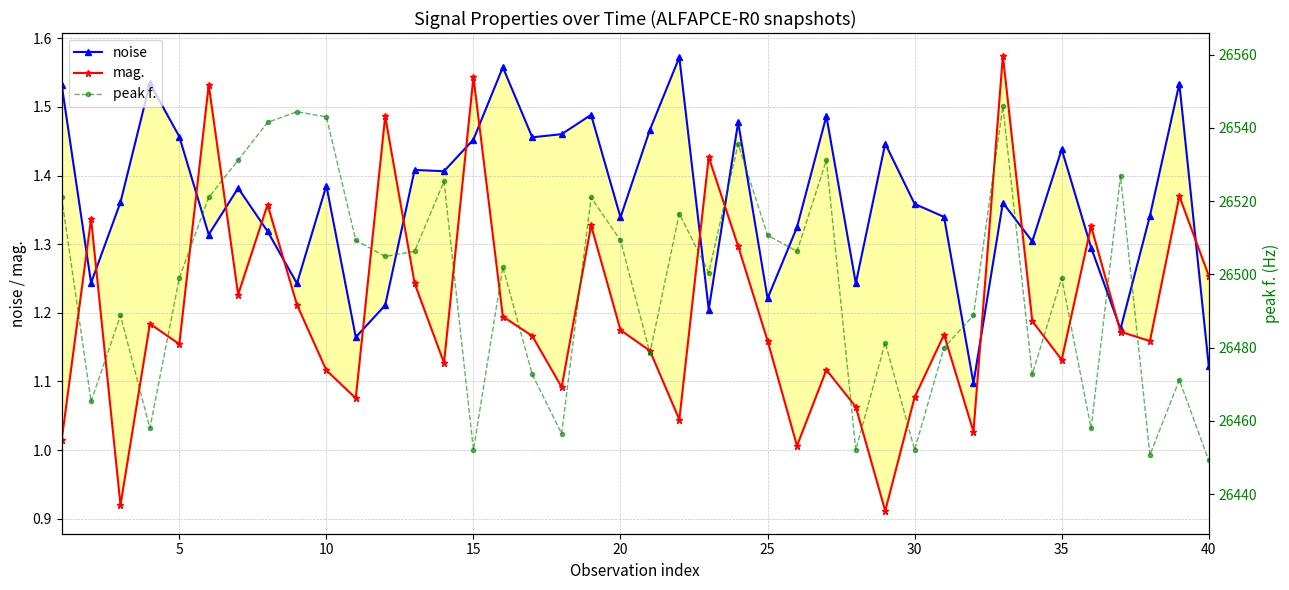

True or false: peak f. and mag. cross at least once.

False